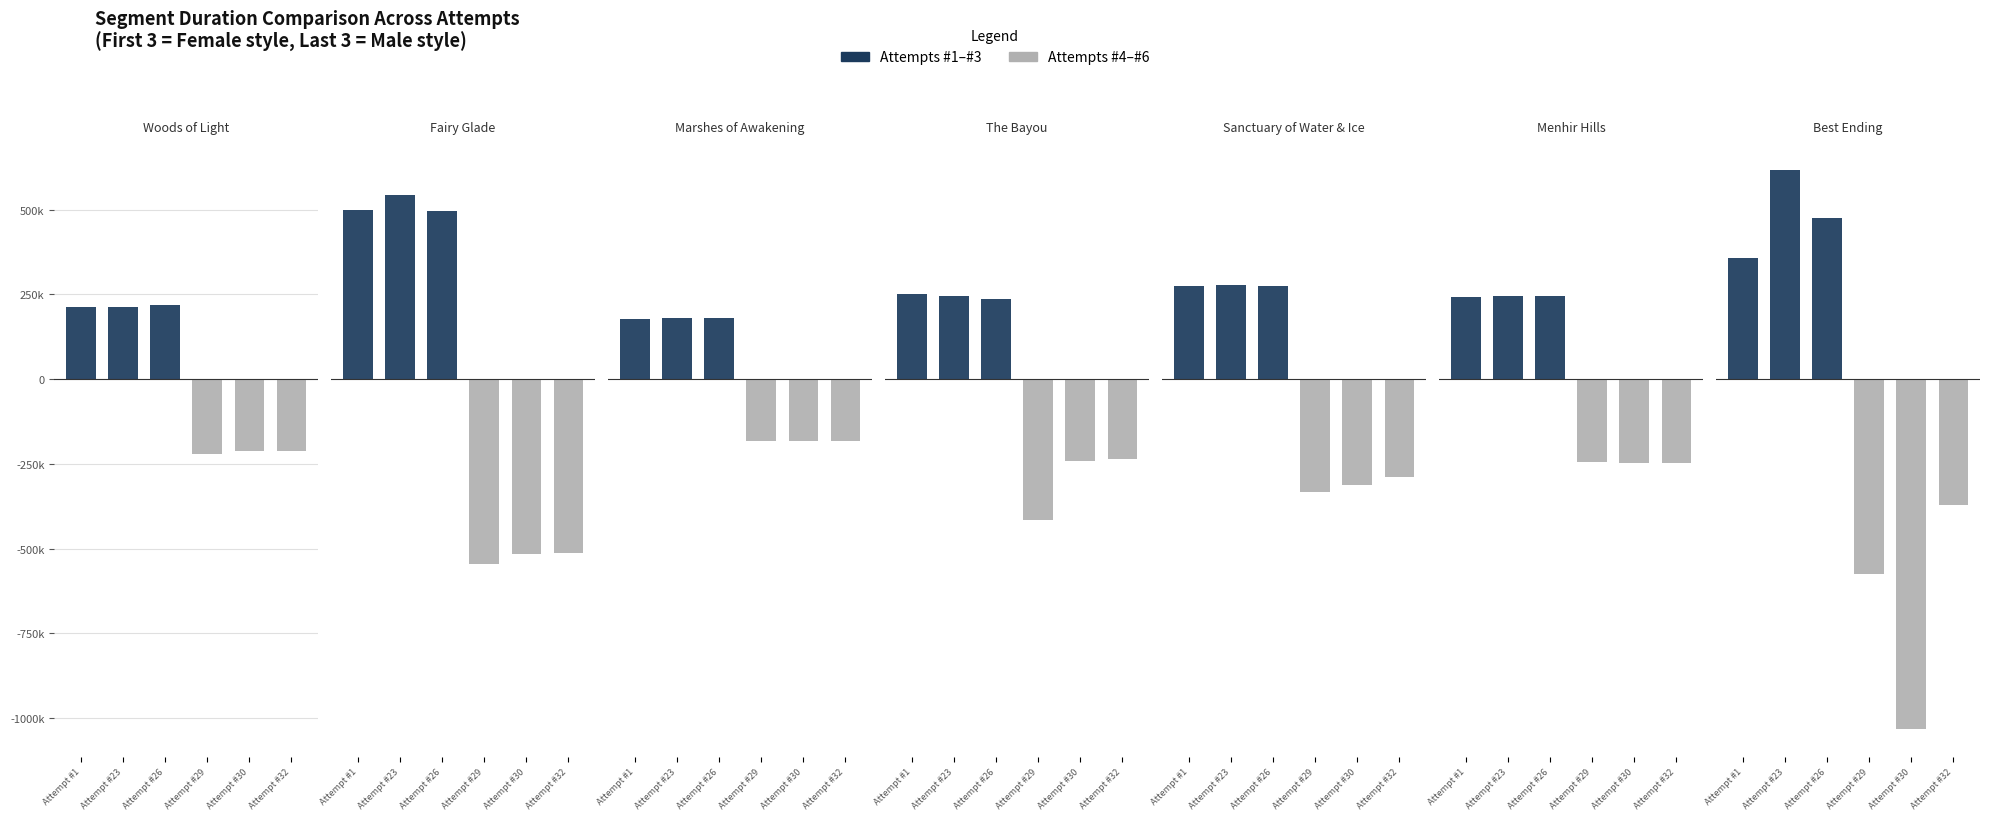

What is the label of the 4th bar from the left?

The Bayou